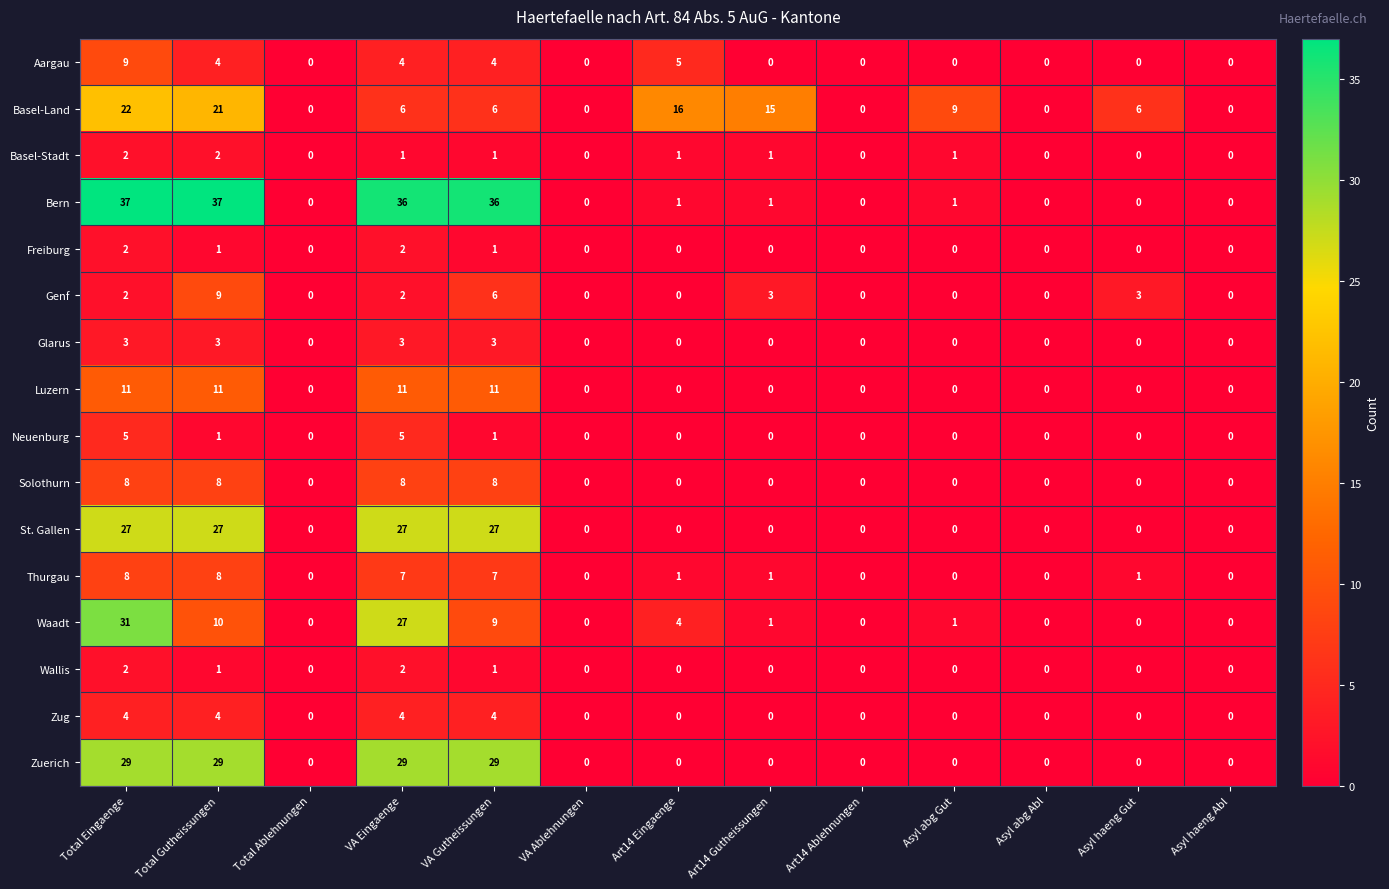

What is the spread (max minus min) of values at Art14 Gutheissungen?

15